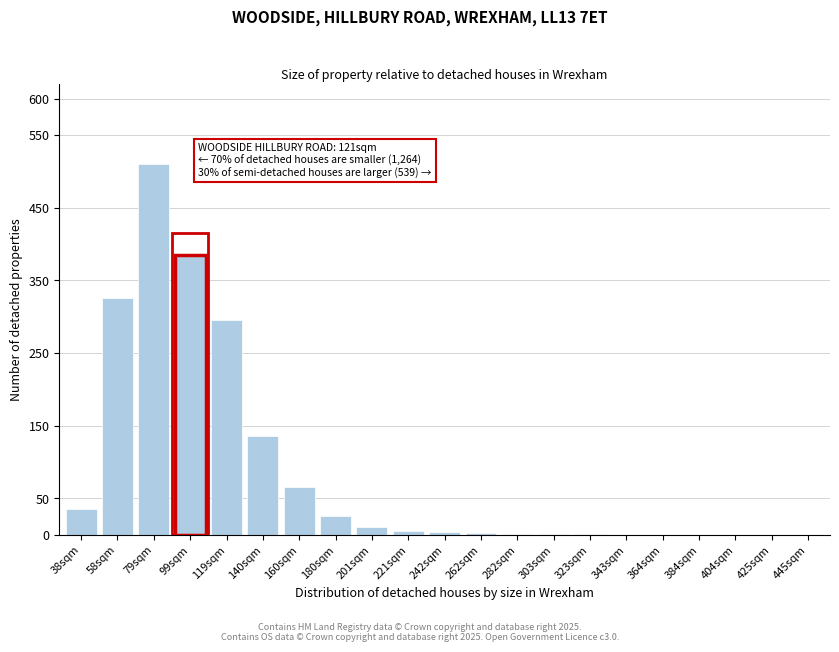

What is the sum of the values at 180sqm and 119sqm?

320